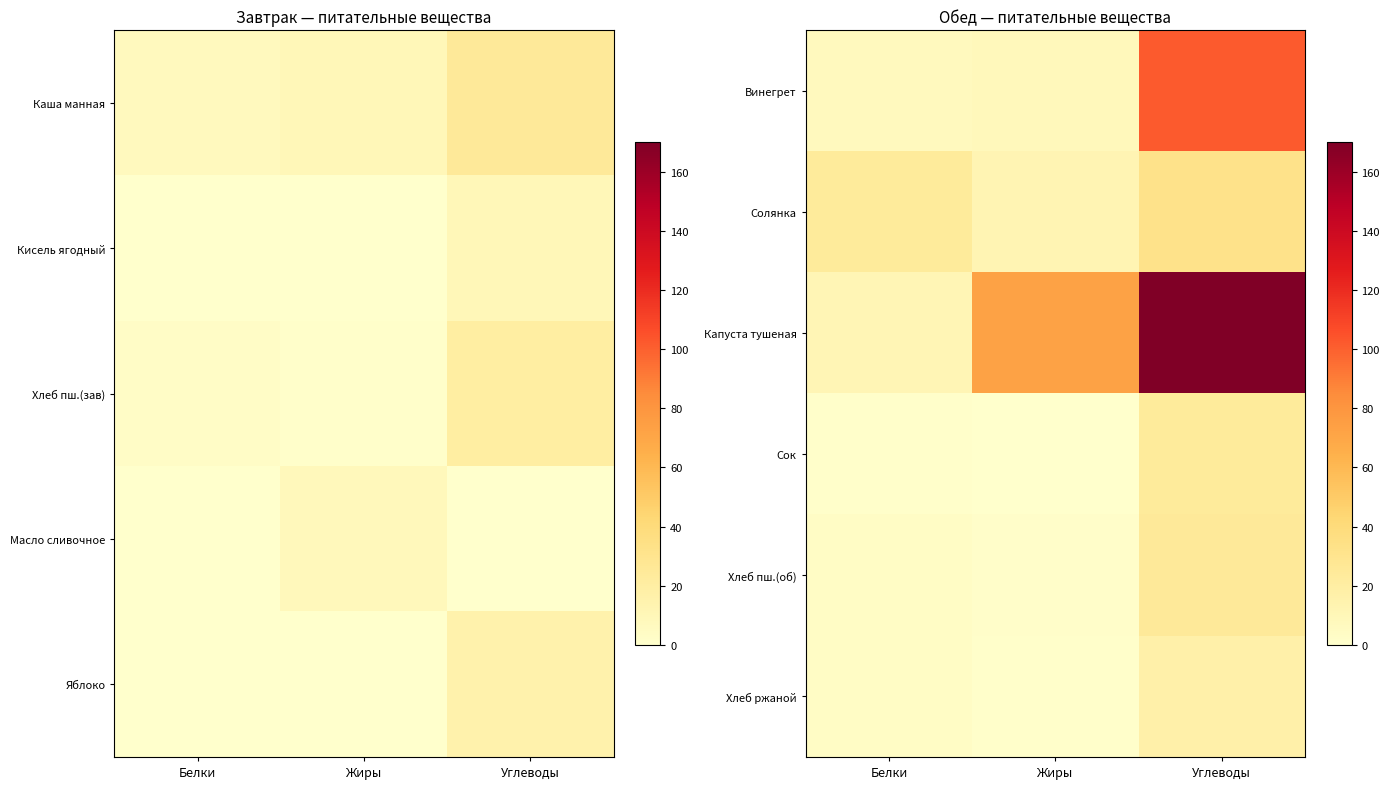

What is the sum of all Солянка values?

67.9